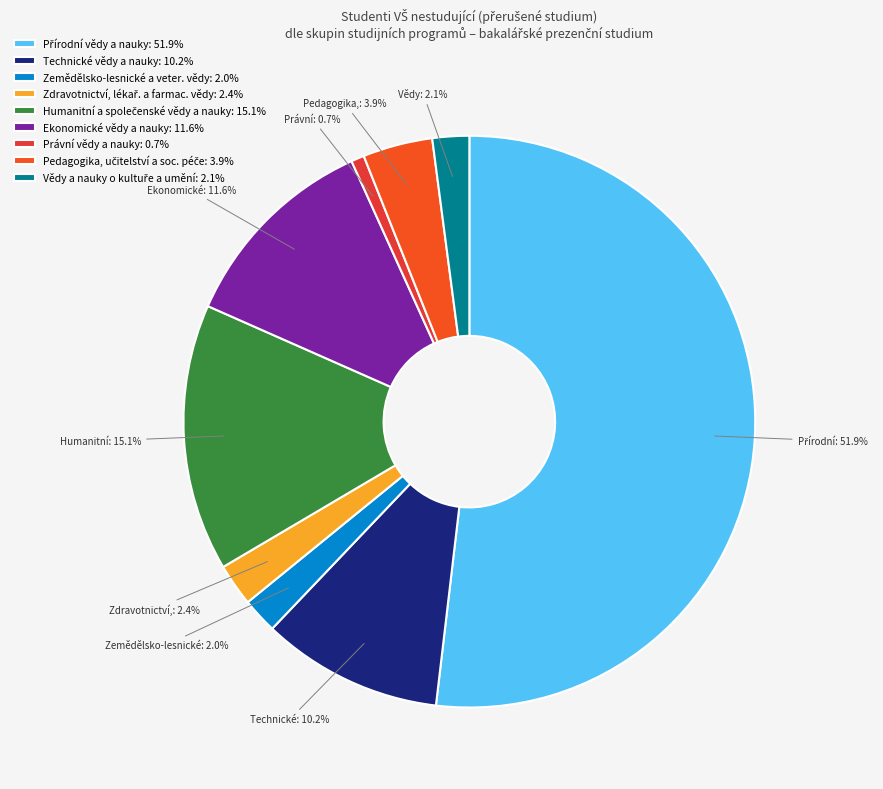

Count the number of slices in the pie.

9